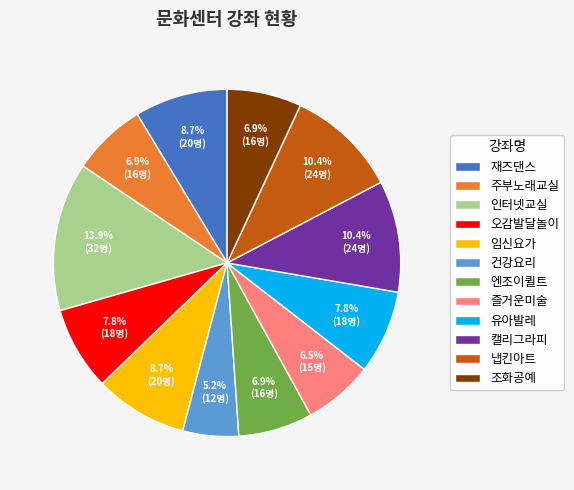

To the nearest percent, what portion does 유아발레 represent?

8%